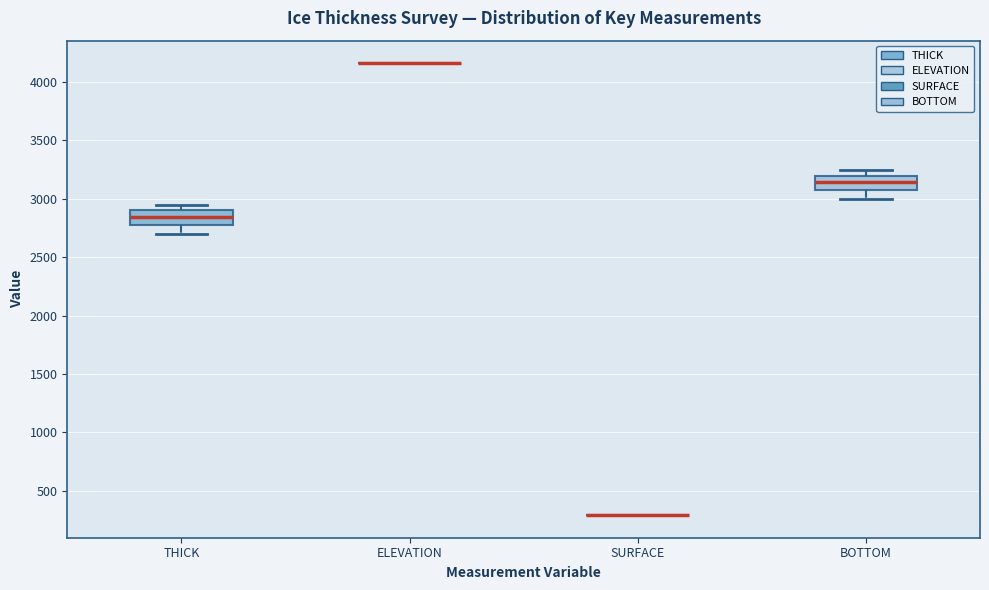

Reading left to right, transcribe this box plot: for each box, give where its median line is, the range the box spans, and where its two whiskers end, as read against the y-axis. The values are not printed on the chart, so give them approximately, as read against the axis.

THICK: median 2850, box 2800 to 2900, whiskers 2700 to 2950
ELEVATION: box collapsed to a line at 4150, whiskers 4150 to 4150
SURFACE: box collapsed to a line at 300, whiskers 300 to 300
BOTTOM: median 3150, box 3050 to 3200, whiskers 3000 to 3250